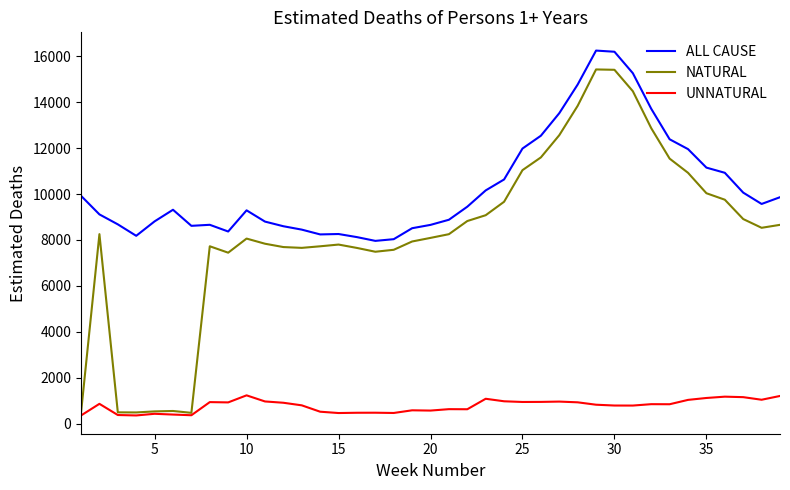

True or false: NATURAL and ALL CAUSE cross at least once.

False